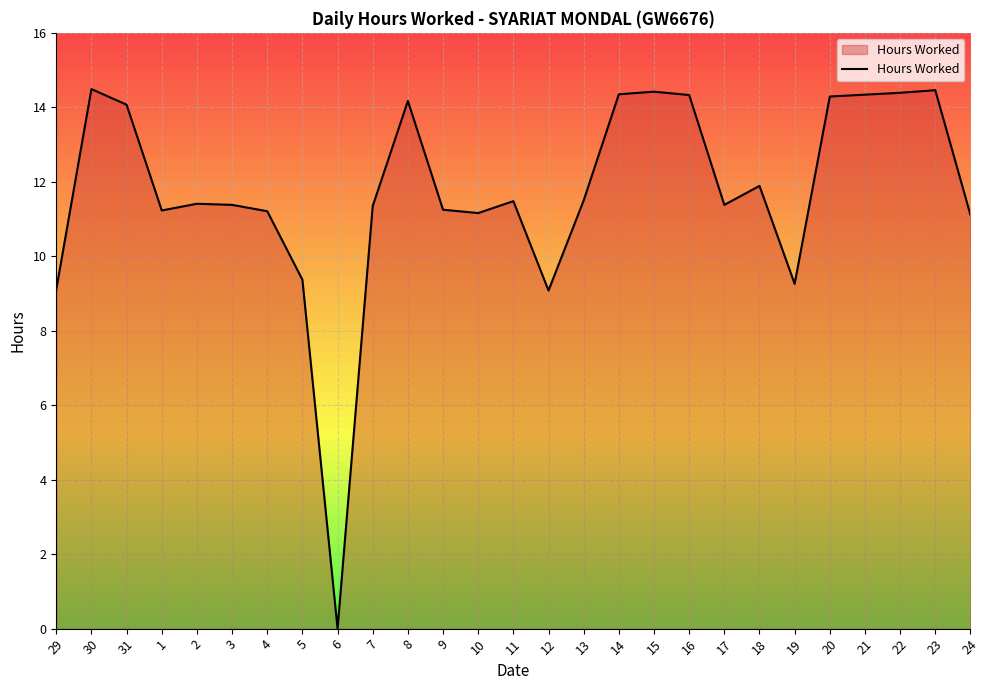

What is the change in value from 29 to 3?

+2.3